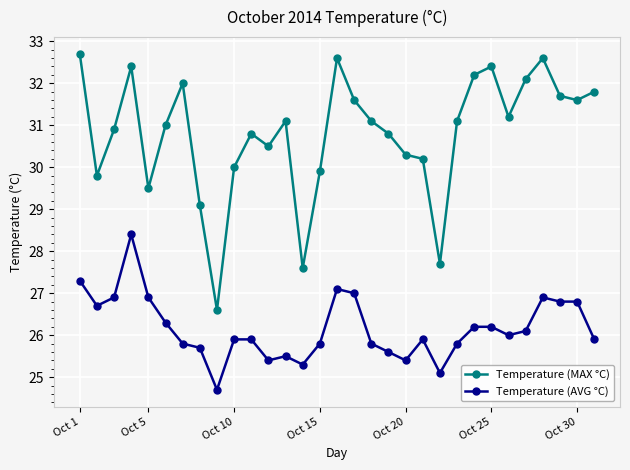

Which series has the widest spread of values?

Temperature (MAX °C)